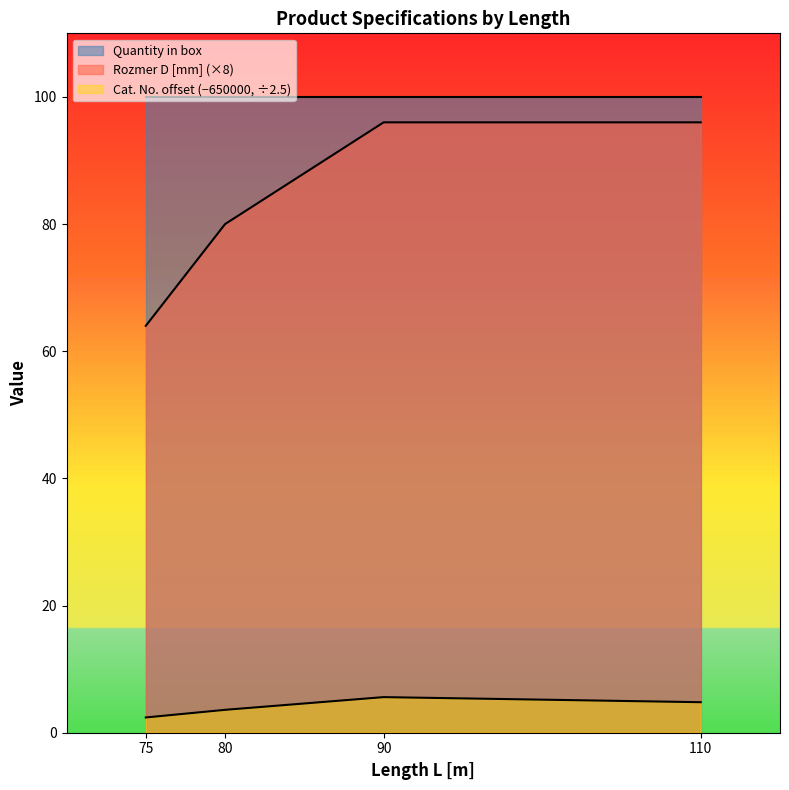

What is the average value of the Catalogue number series?

4.1